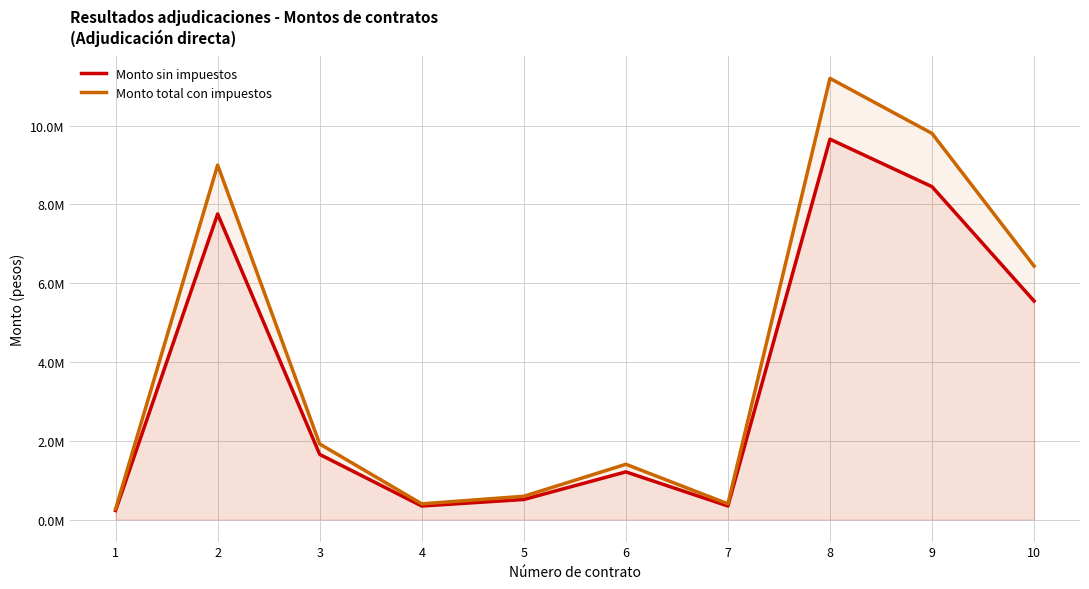

Does the chart have visible grid lines?

Yes